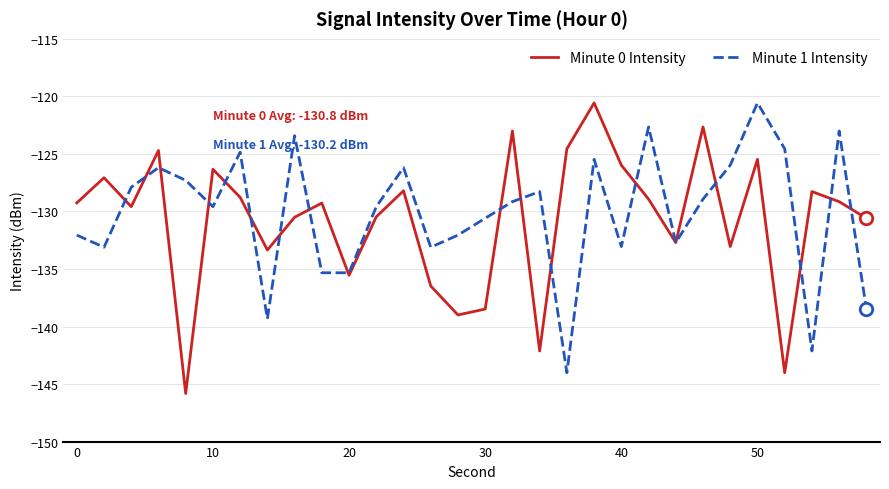

What is the greatest value displayed?

-120.6